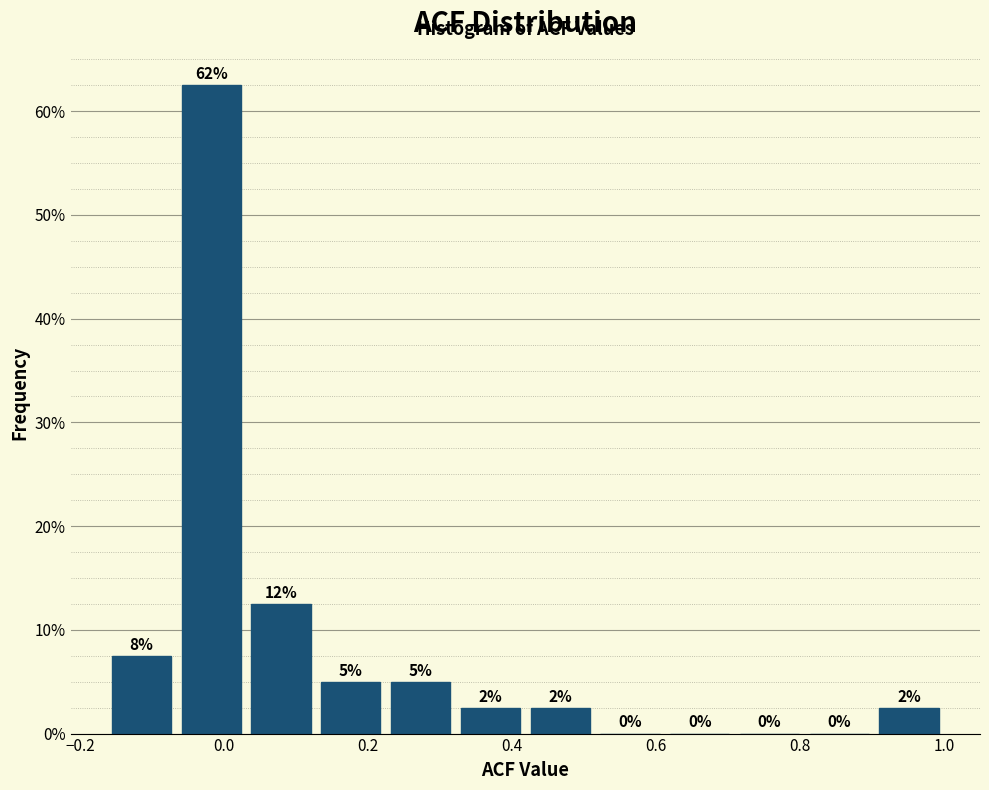

Over which range of the x-axis is the bar tallest?

-0.06 to 0.04